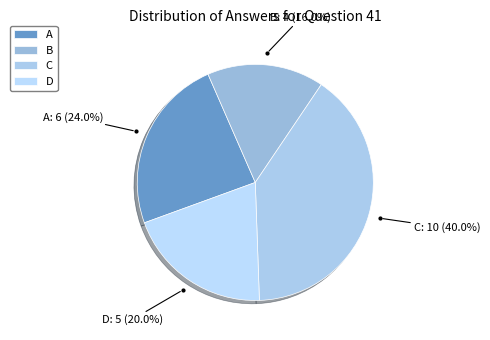

Rank the categories by value from highest to lowest.

C, A, D, B